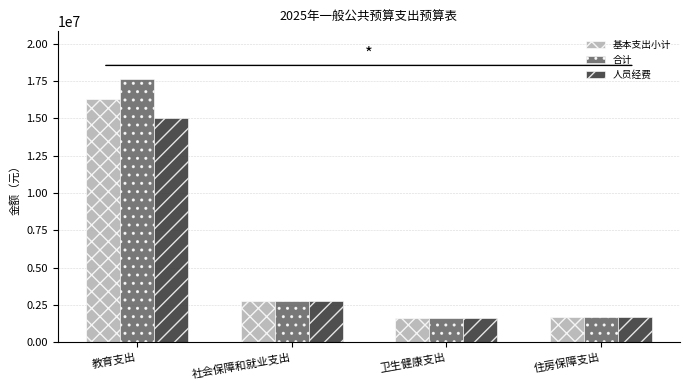

Which category has the highest value in the 合计 series?

教育支出